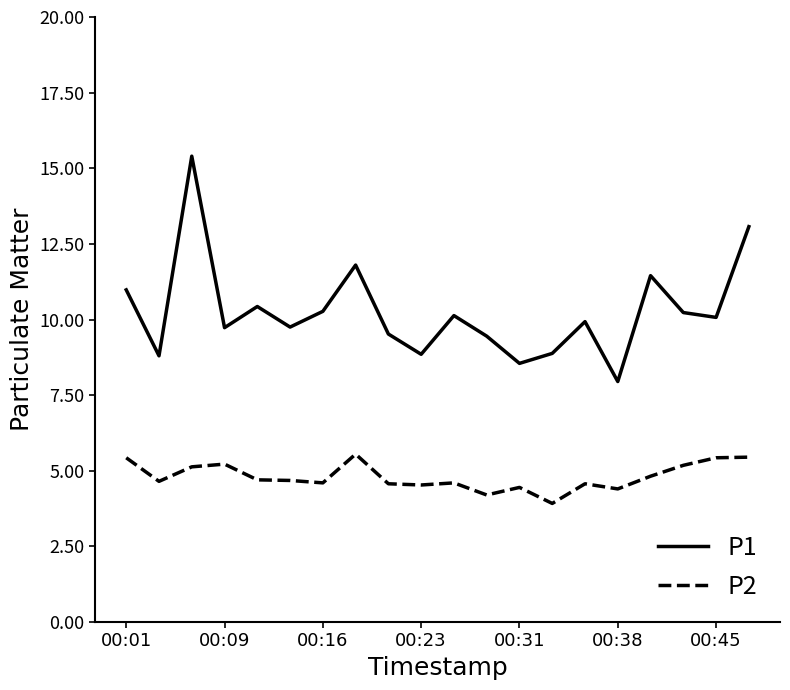

True or false: P2 has more than 0 interior local peaks.

True